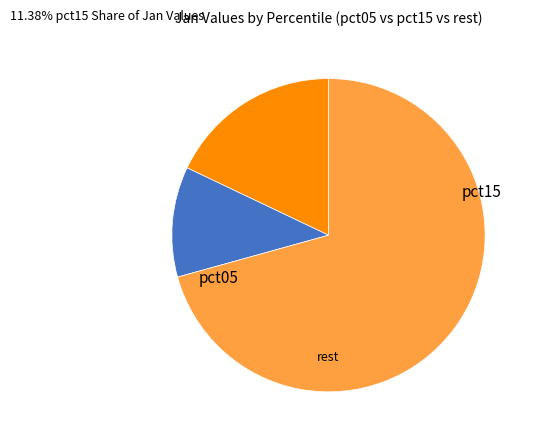

Is there a majority slice in this chart?

Yes